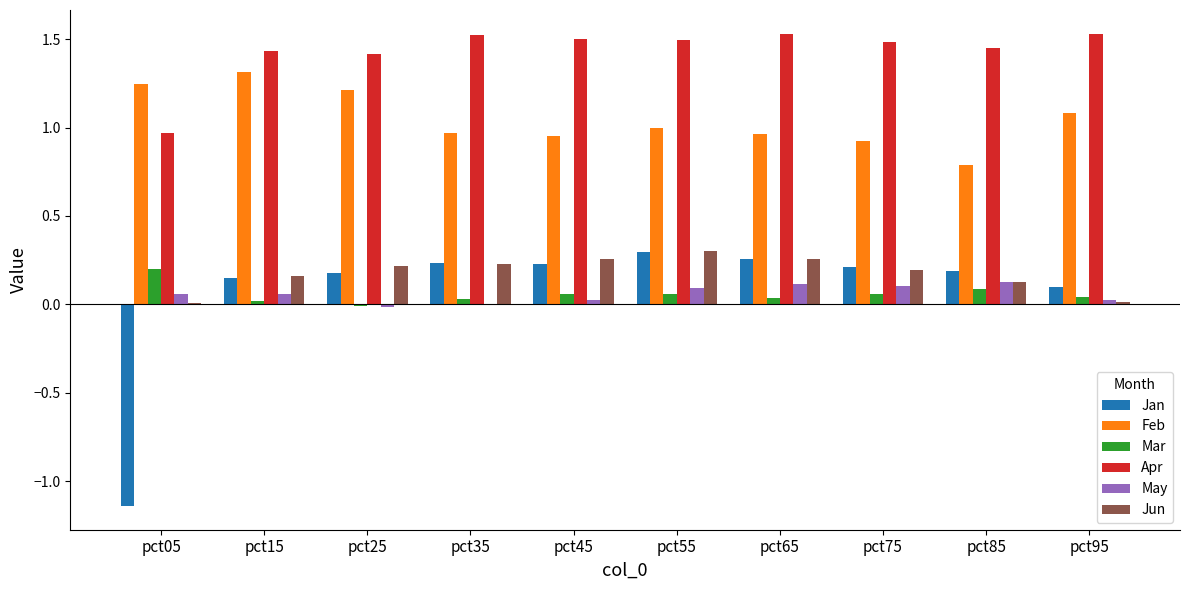

What is the sum of all Mar values?

0.6